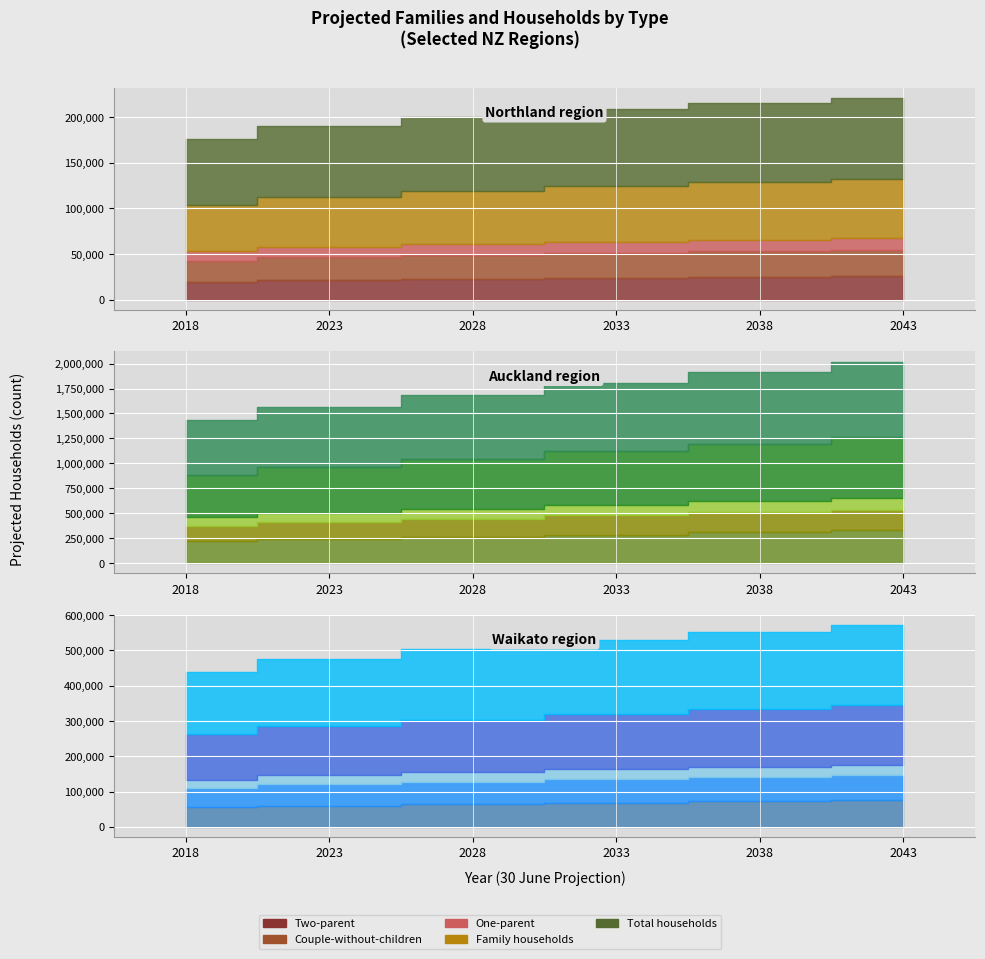

At how many categories does at least one series exceed 164278?

6